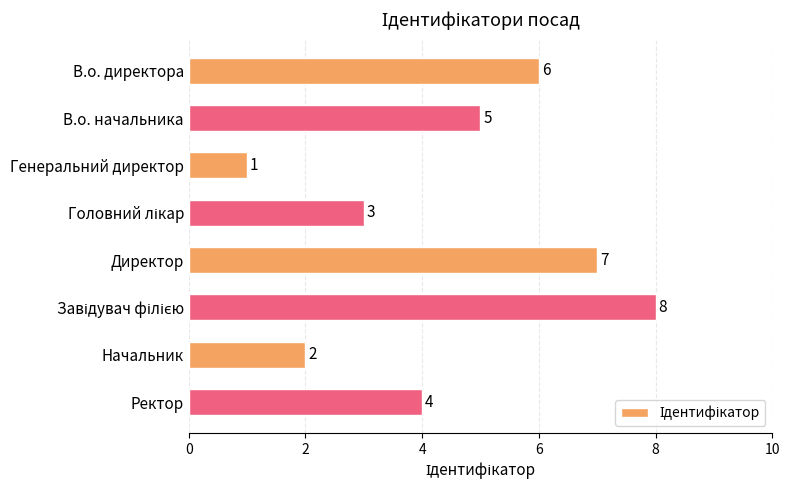

Count the number of categories in the chart.

8